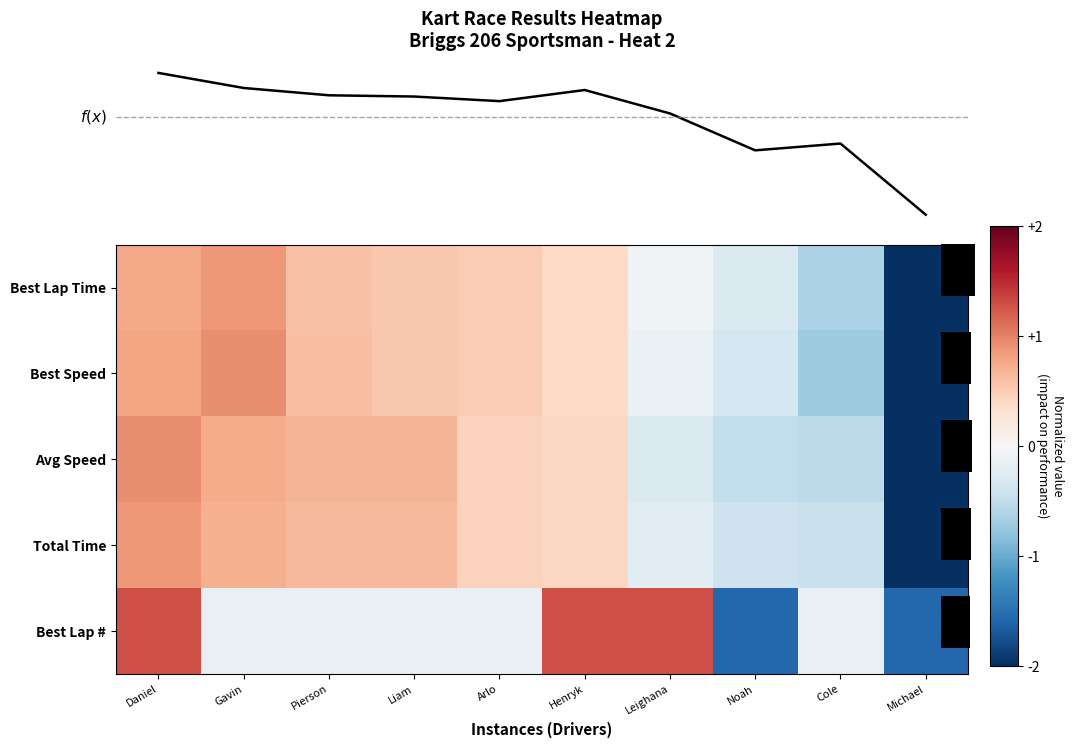

How many series are shown in this chart?

6